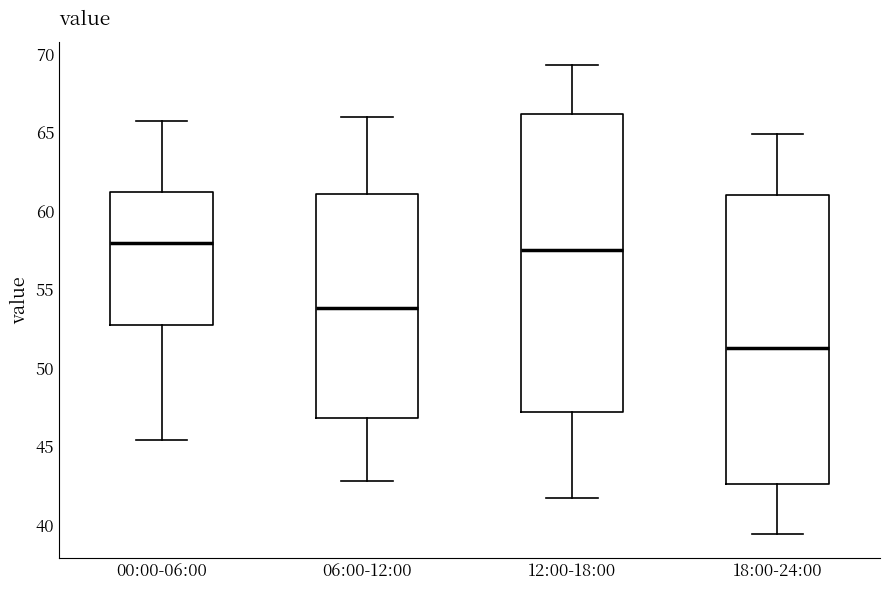

Reading left to right, read every box against the y-axis: the position of its median line, the range the box covers, and the ends of its whiskers. The values are not printed on the chart, so give them approximately, as read against the axis.

00:00-06:00: median 58.0, box 53.0 to 61.0, whiskers 45.5 to 66.0
06:00-12:00: median 54.0, box 47.0 to 61.0, whiskers 43.0 to 66.0
12:00-18:00: median 57.5, box 47.0 to 66.0, whiskers 41.5 to 69.5
18:00-24:00: median 51.5, box 42.5 to 61.0, whiskers 39.5 to 65.0